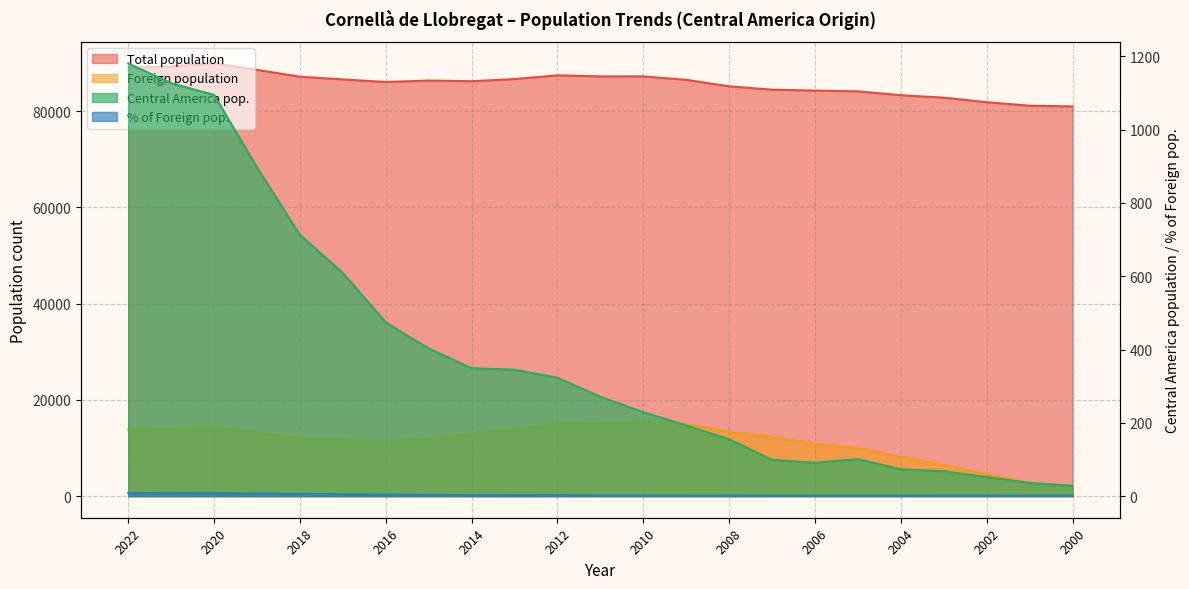

Where is Central America pop. nearest to the value 604?

2017